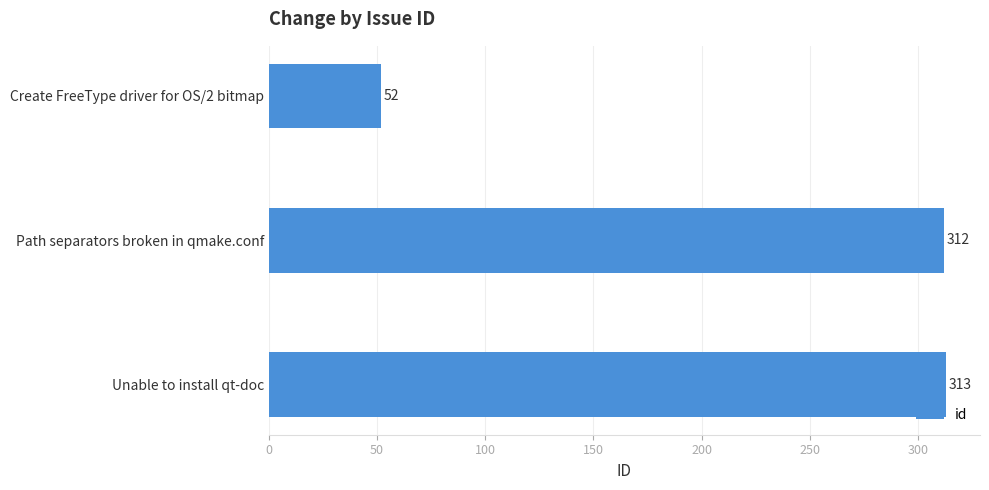

What is the value of the 3rd bar from the top?

313